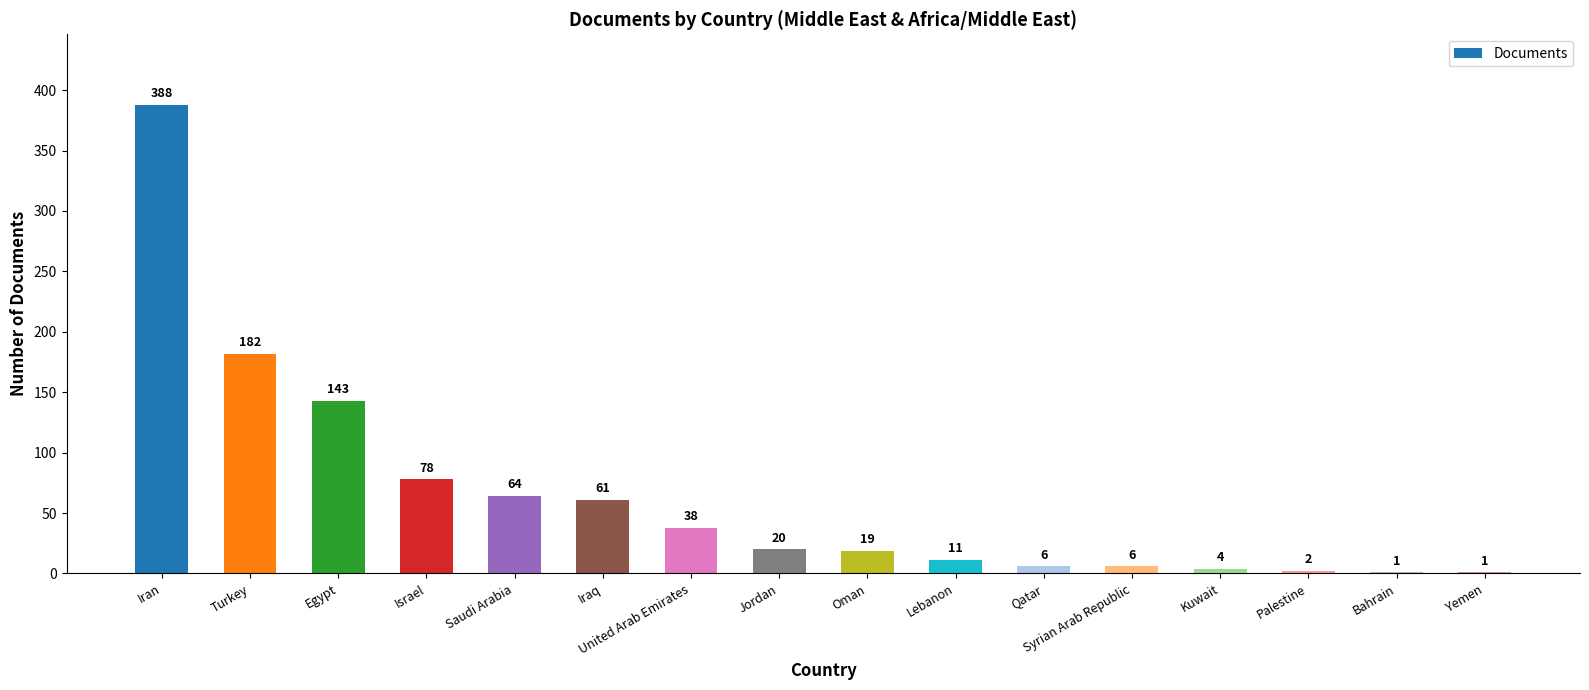

What is the maximum value shown in the chart?

388